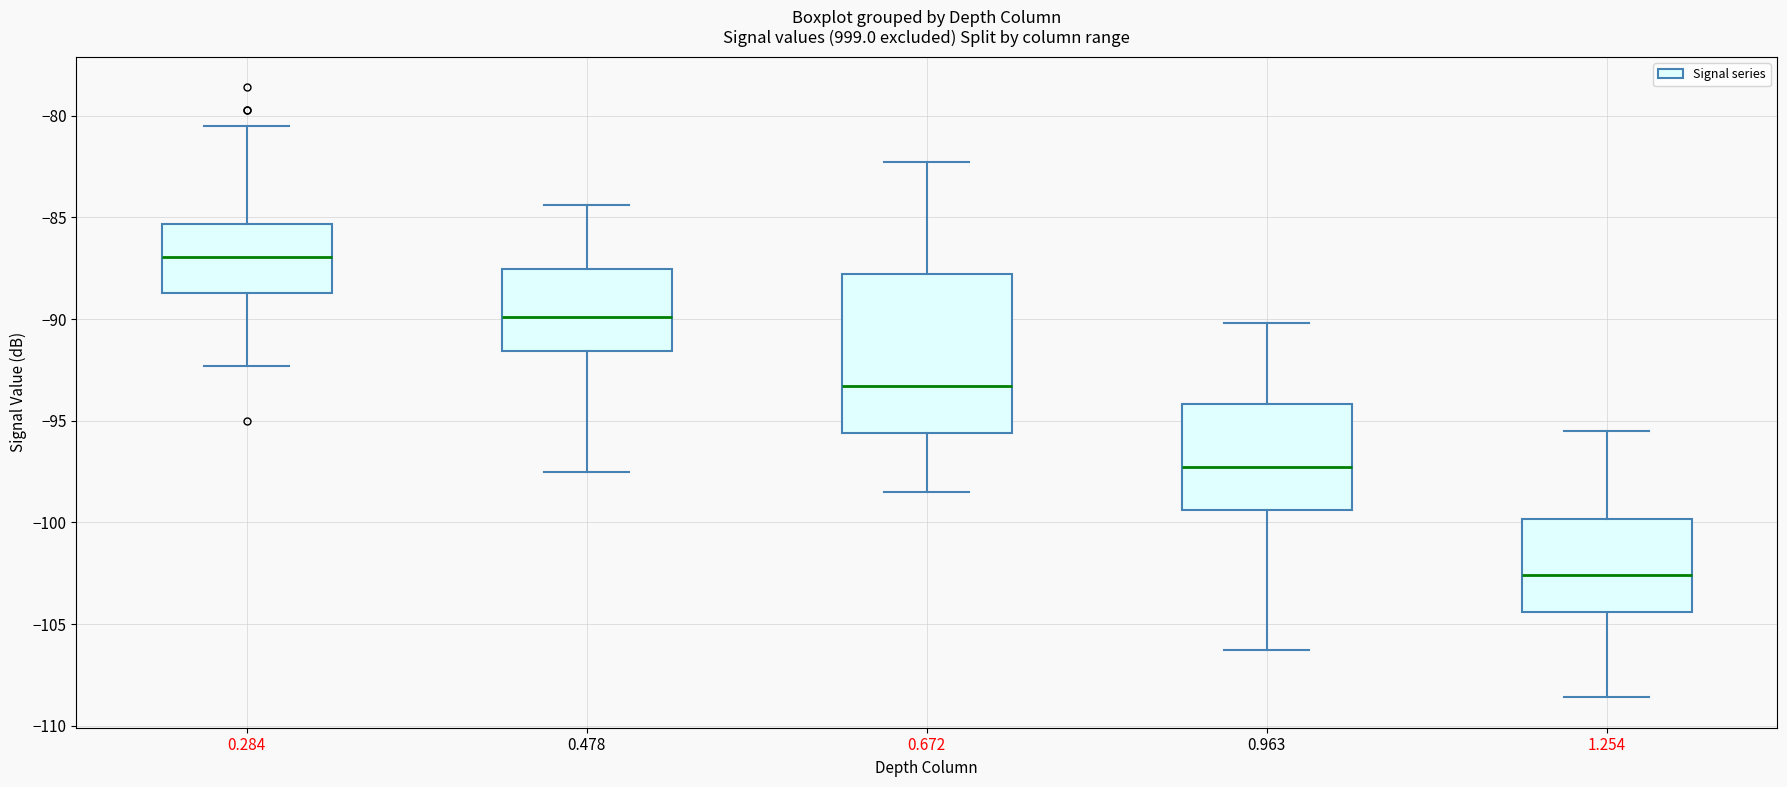

Which box is the tallest, from its lower edge to its upper edge?

0.672